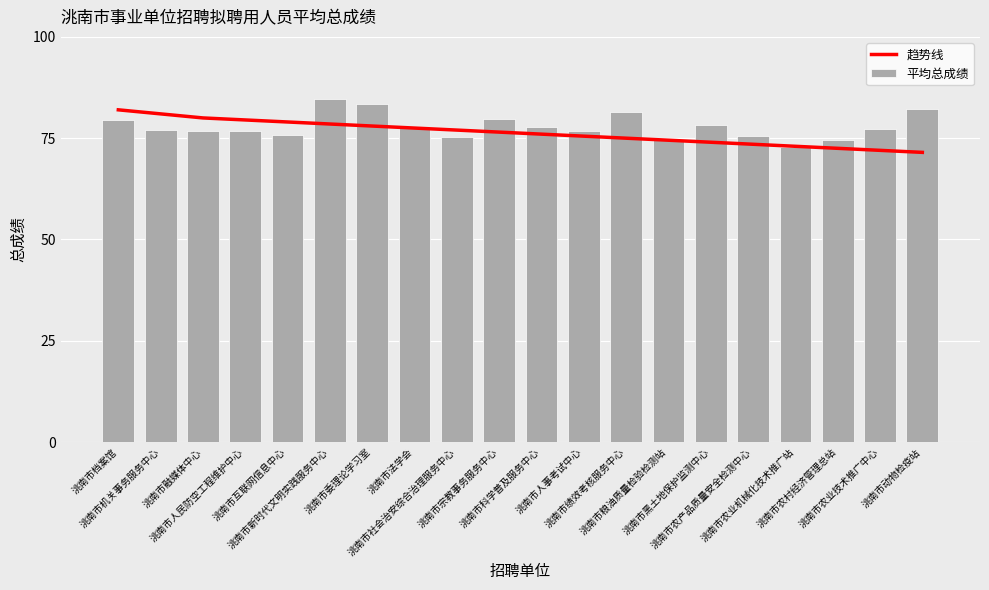

What is the sum of the 平均总成绩 values at 洮南市人事考试中心 and 洮南市人民防空工程维护中心?

153.6